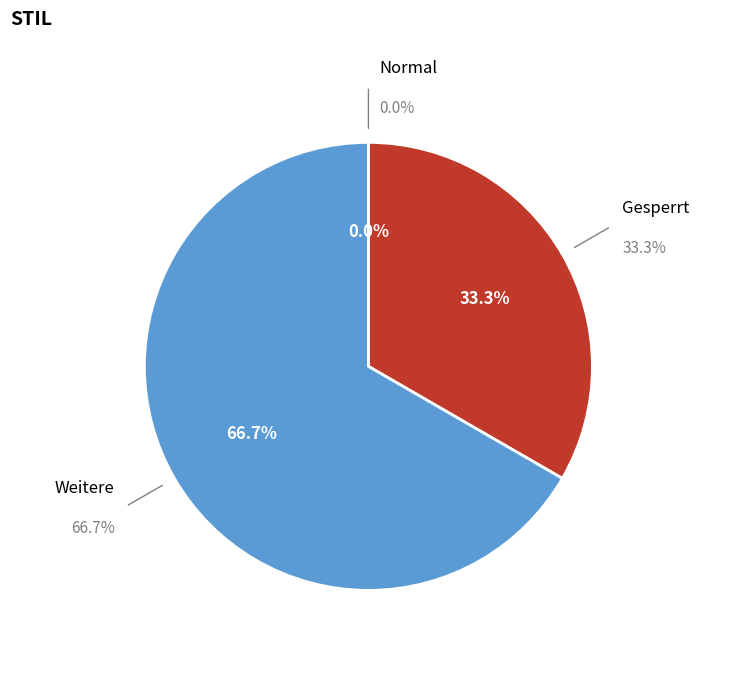

The Weitere slice represents 67% of the pie. True or false?

True